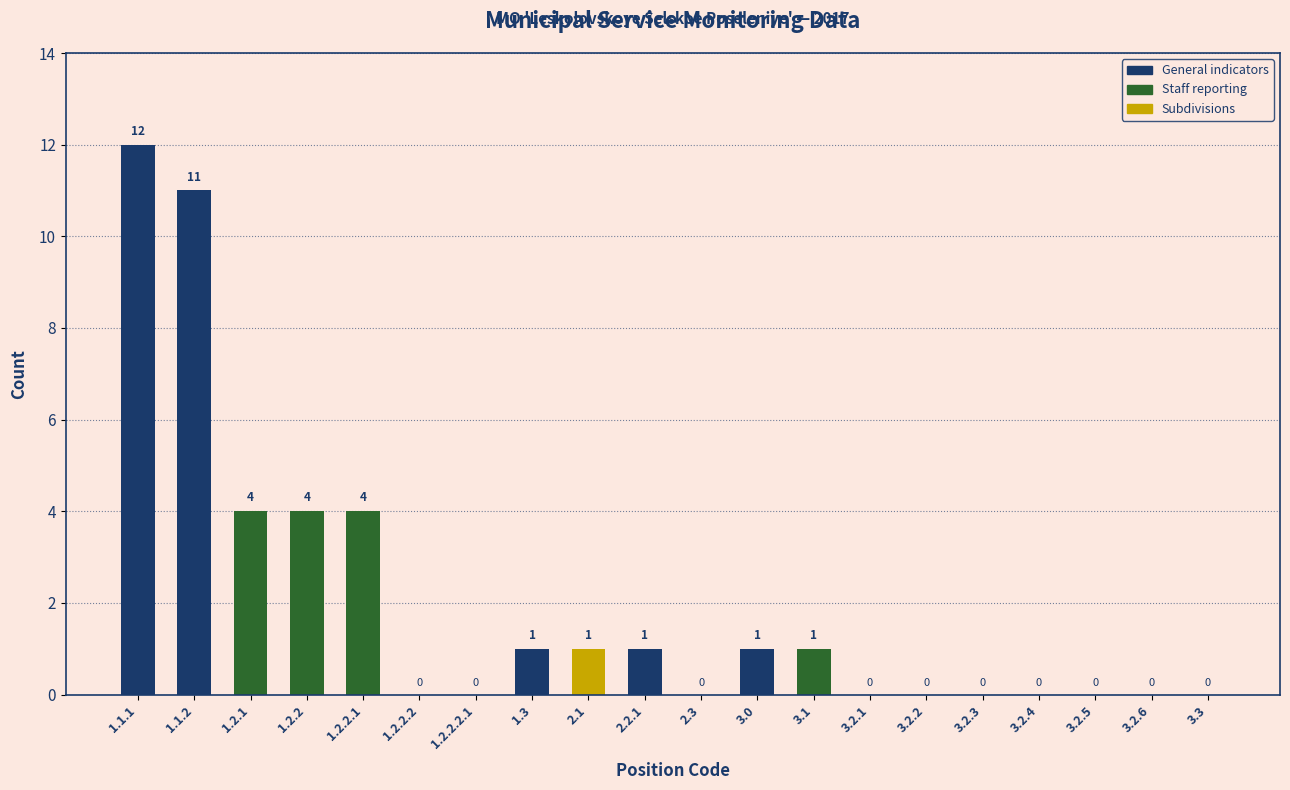

Reading left to right, list all the values displayed in this chart.

1.1.1=12	1.1.2=11	1.2.1=4	1.2.2=4	1.2.2.1=4	1.2.2.2=0	1.2.2.2.1=0	1.3=1	2.1=1	2.2.1=1	2.3=0	3.0=1	3.1=1	3.2.1=0	3.2.2=0	3.2.3=0	3.2.4=0	3.2.5=0	3.2.6=0	3.3=0